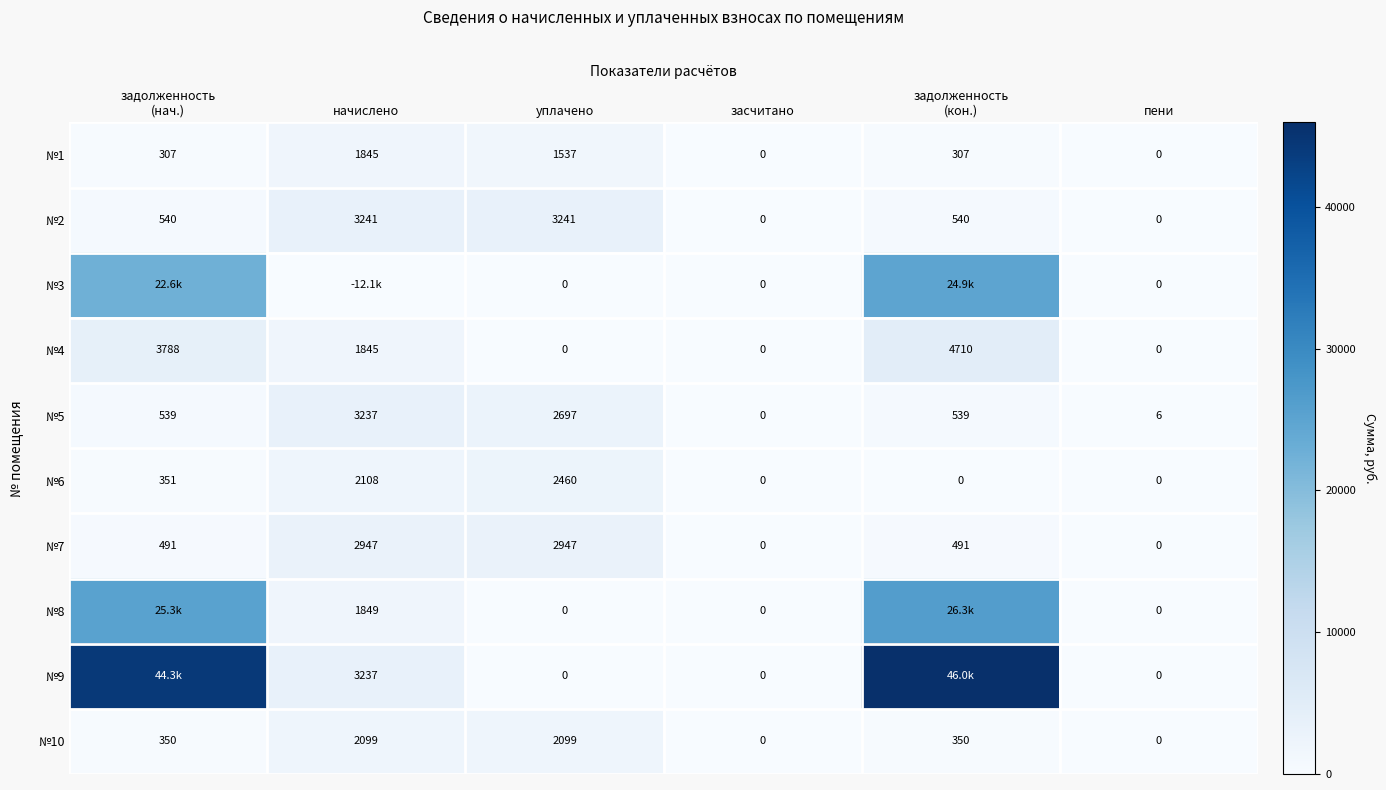

At which label does №1 reach its peak?

начислено